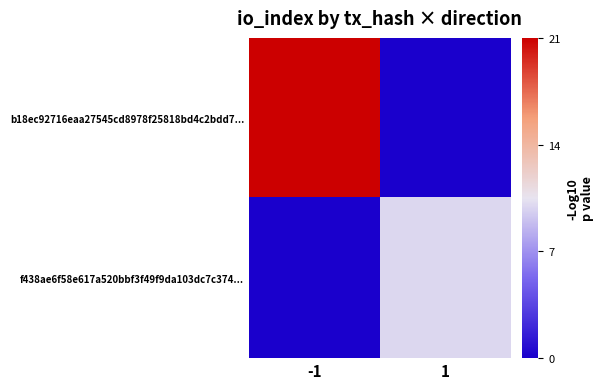

Which series has the largest total across all categories?

b18ec92716eaa27545cd8978f25818bd4c2bdd7...